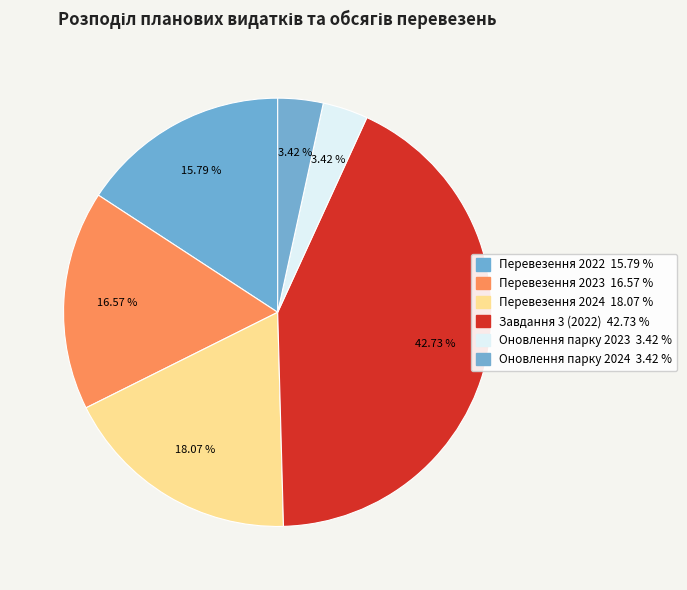

The Перевезення 2023 slice represents 4% of the pie. True or false?

False